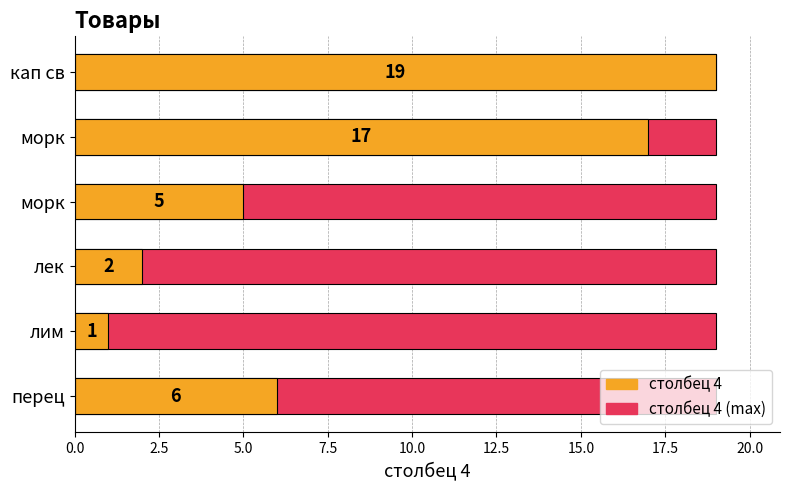

Which series has the largest total across all categories?

столбец 4